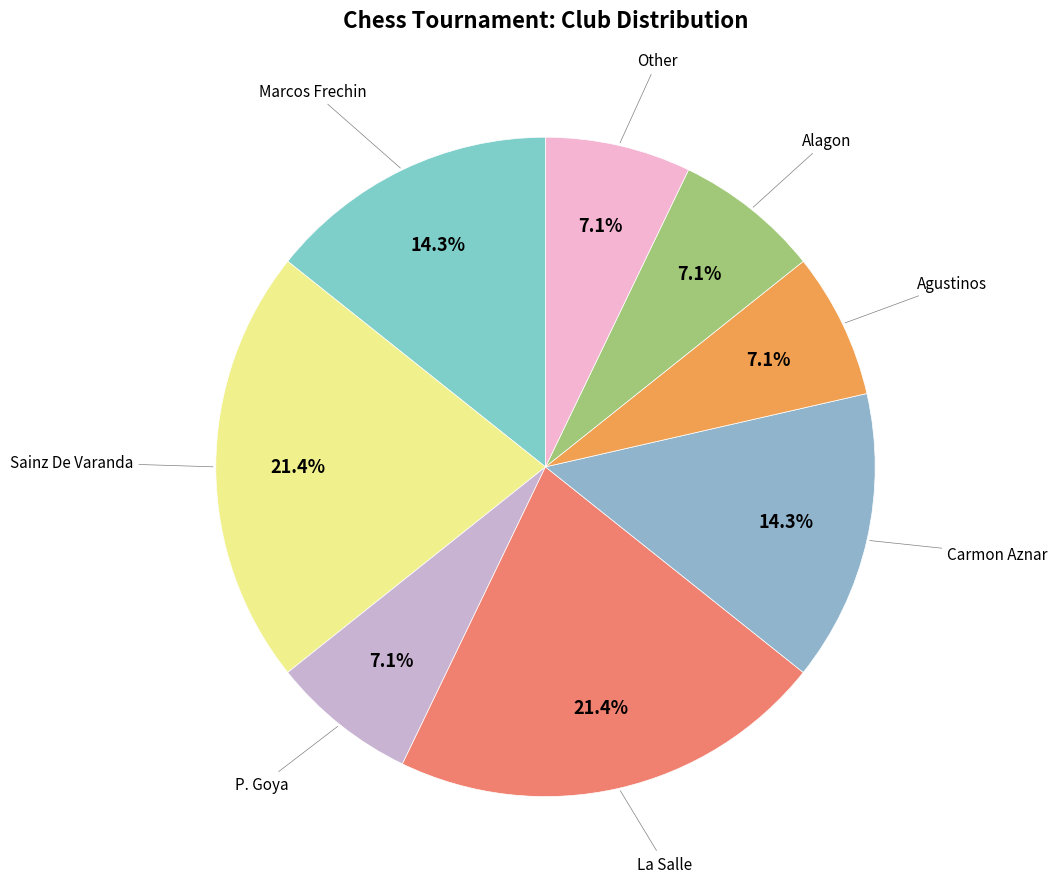

Count the number of slices in the pie.

8